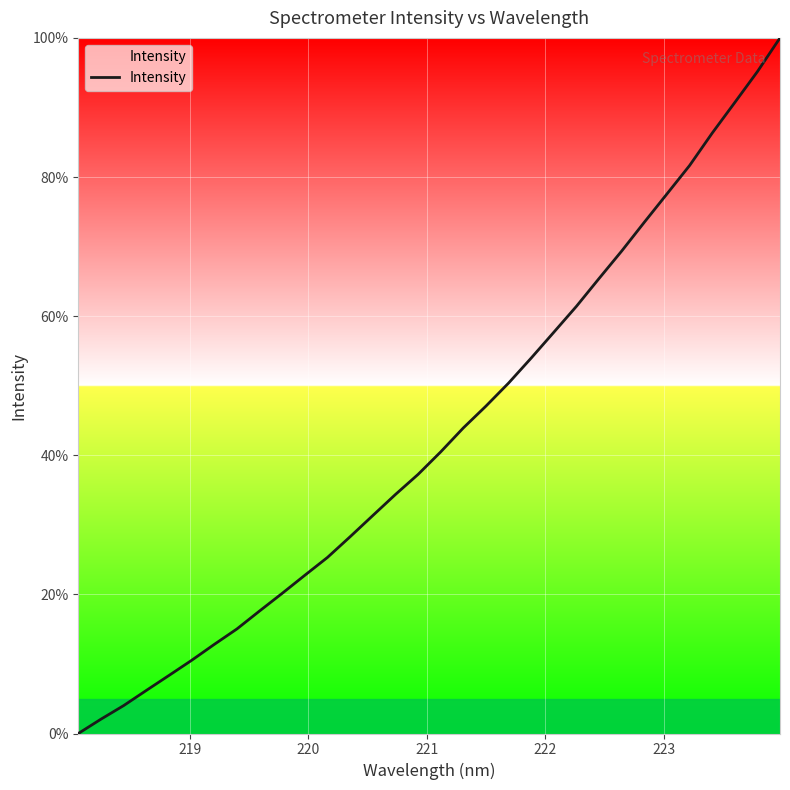

What is the greatest value displayed?

100.0